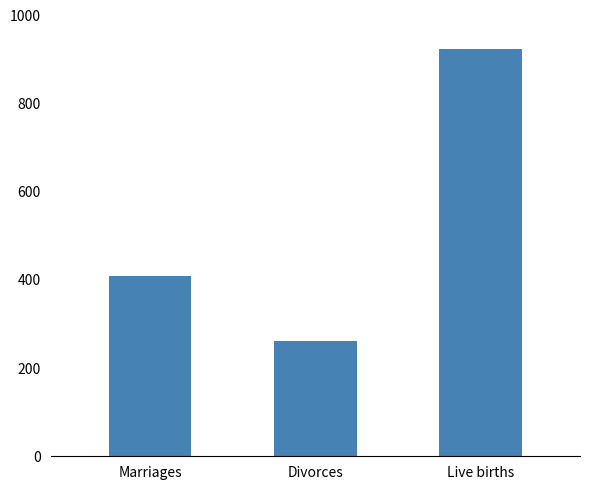

Are the bars grouped side by side (vs. stacked)?

No